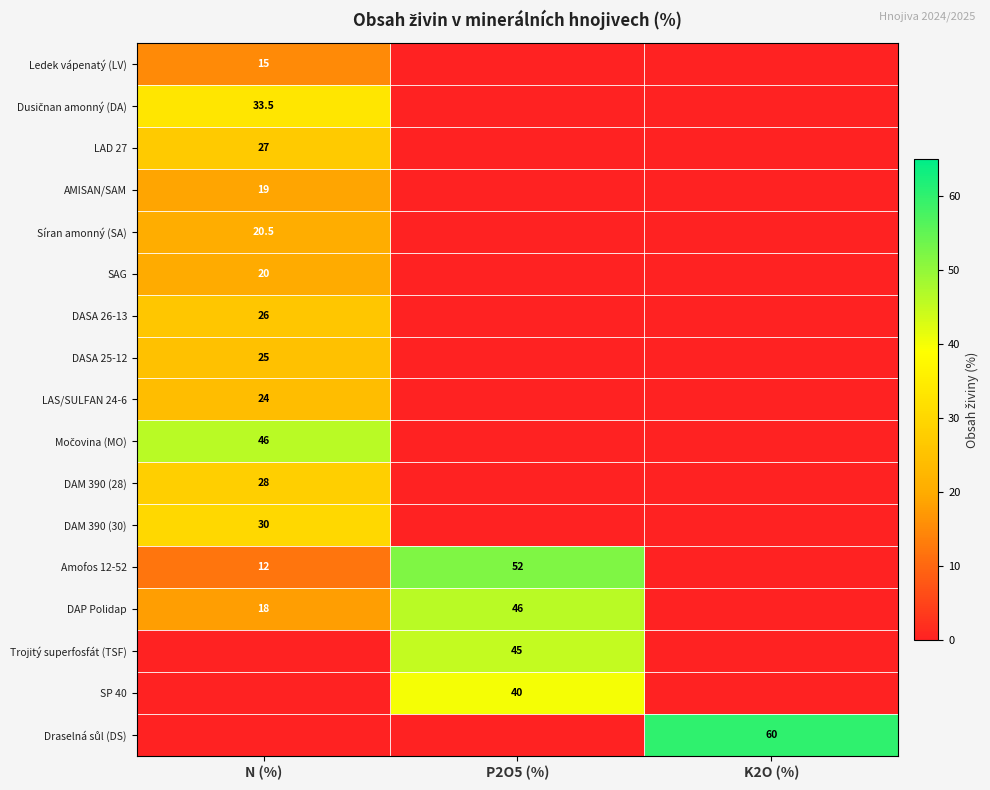

At which category is the sum across all series the highest?

N (%)